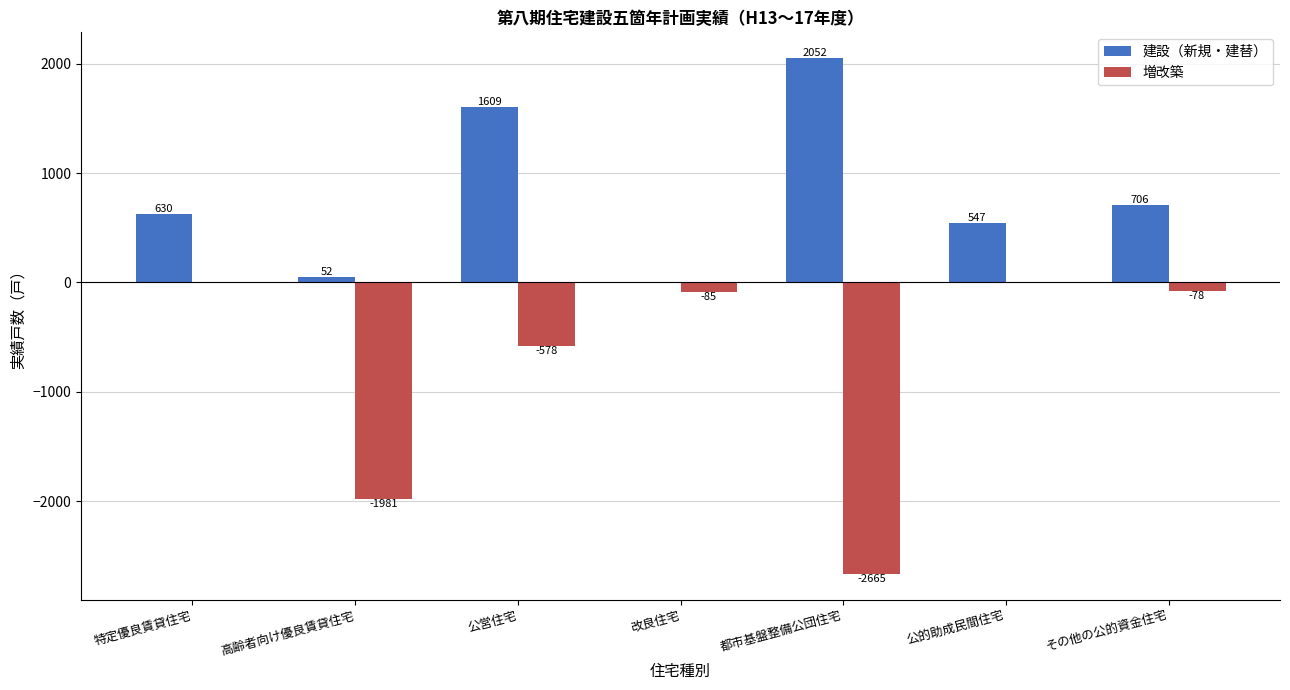

Reading left to right, transcribe all the data shown in this chart.

建設（新規・建替）: 630	52	1609	0	2052	547	706
増改築: 0	-1981	-578	-85	-2665	0	-78